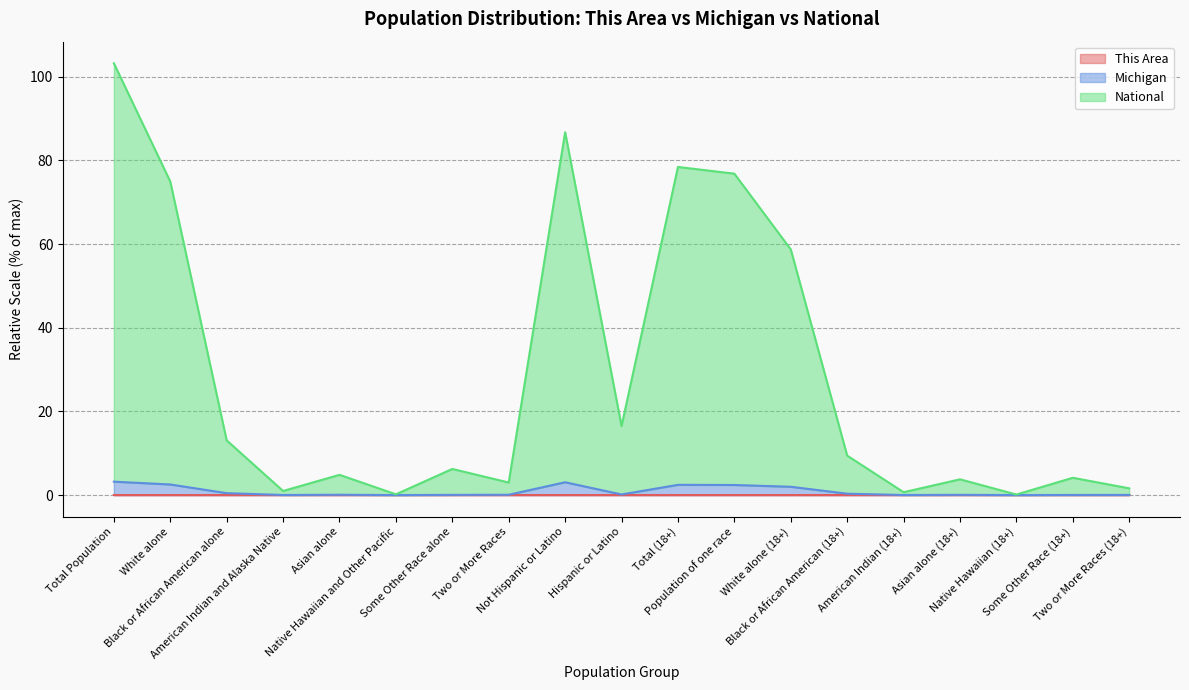

True or false: National and Michigan intersect in this chart.

False